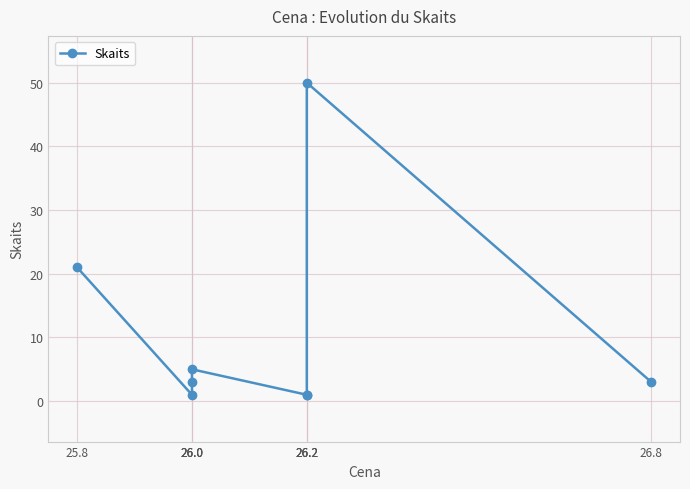

What is the maximum value shown in the chart?

50